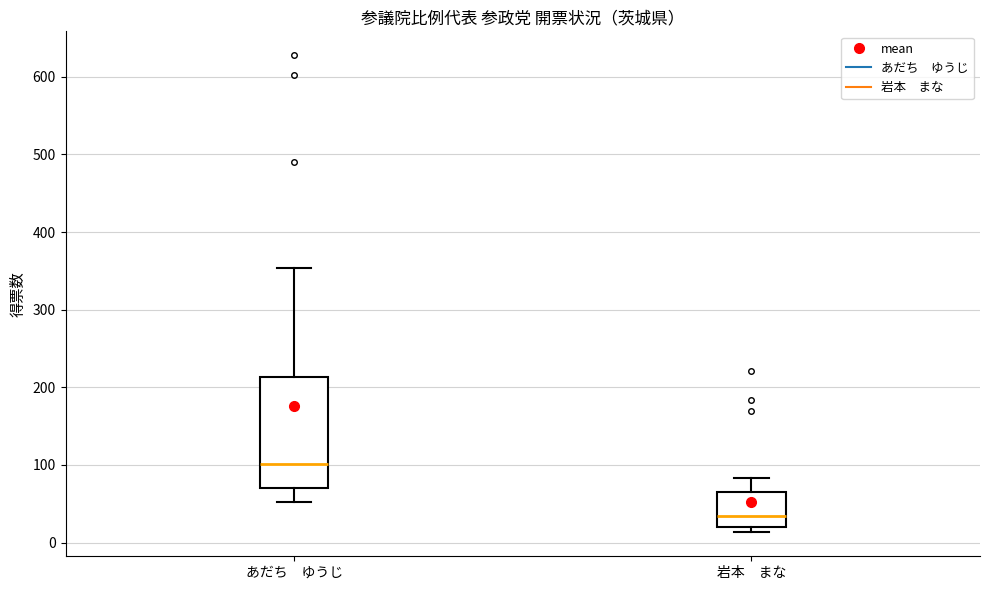

Reading left to right, read every box against the y-axis: the position of its median line, the range the box covers, and the ends of its whiskers. The values are not printed on the chart, so give them approximately, as read against the axis.

あだち ゆうじ: median 100, box 70 to 210, whiskers 50 to 350
岩本 まな: median 30, box 20 to 60, whiskers 10 to 80